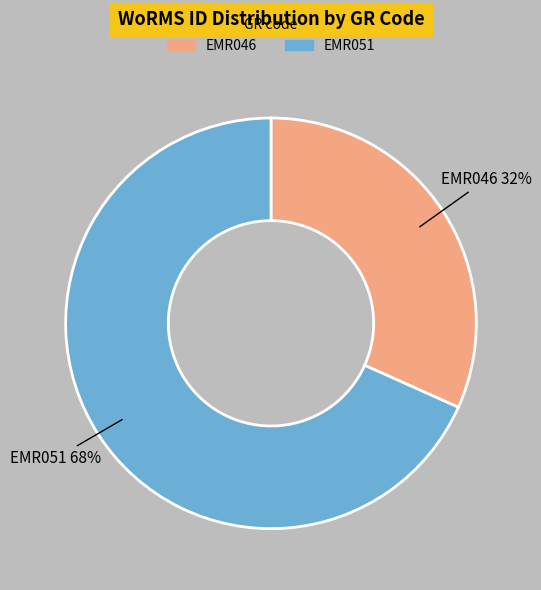

True or false: EMR051 accounts for 57% of the total.

False